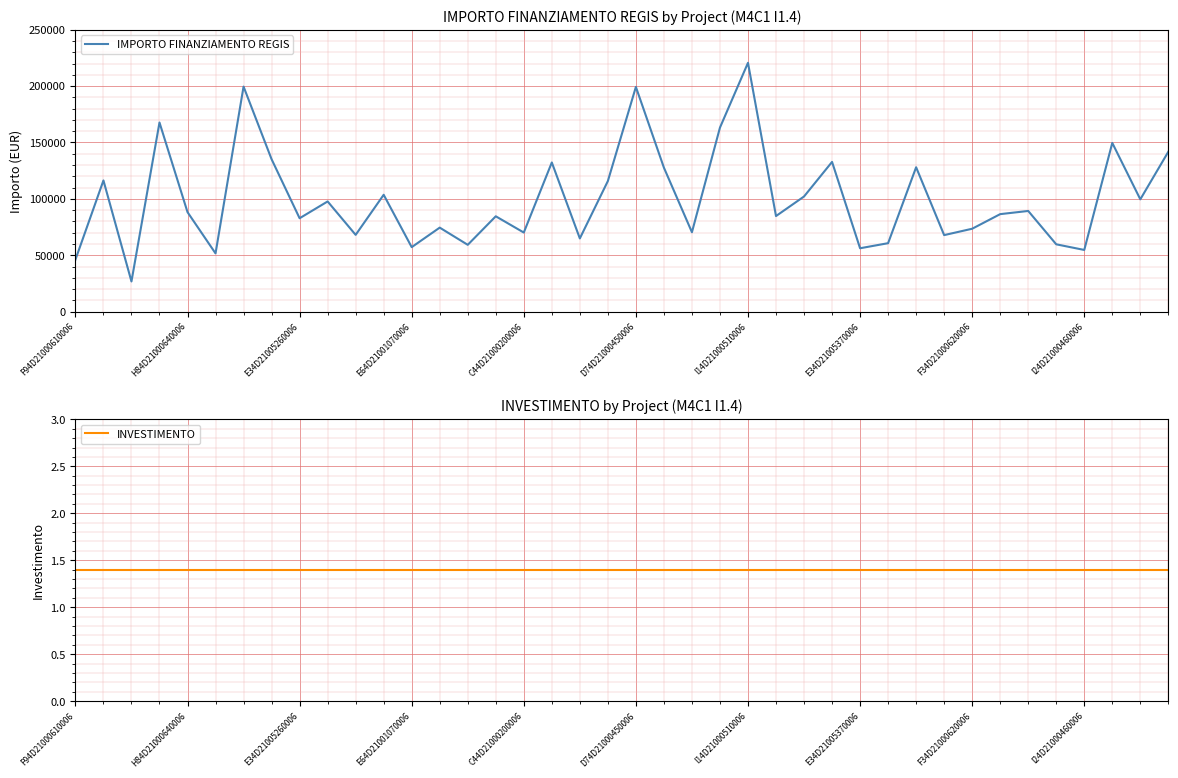

List the series in order of their peak value, lowest first.

INVESTIMENTO, IMPORTO FINANZIAMENTO REGIS